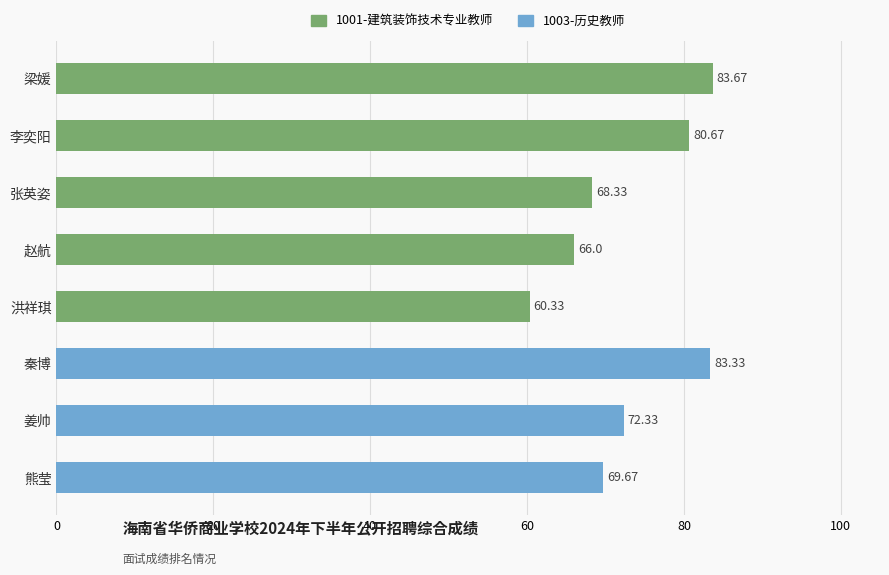

What is the label of the 8th bar from the left?

熊莹